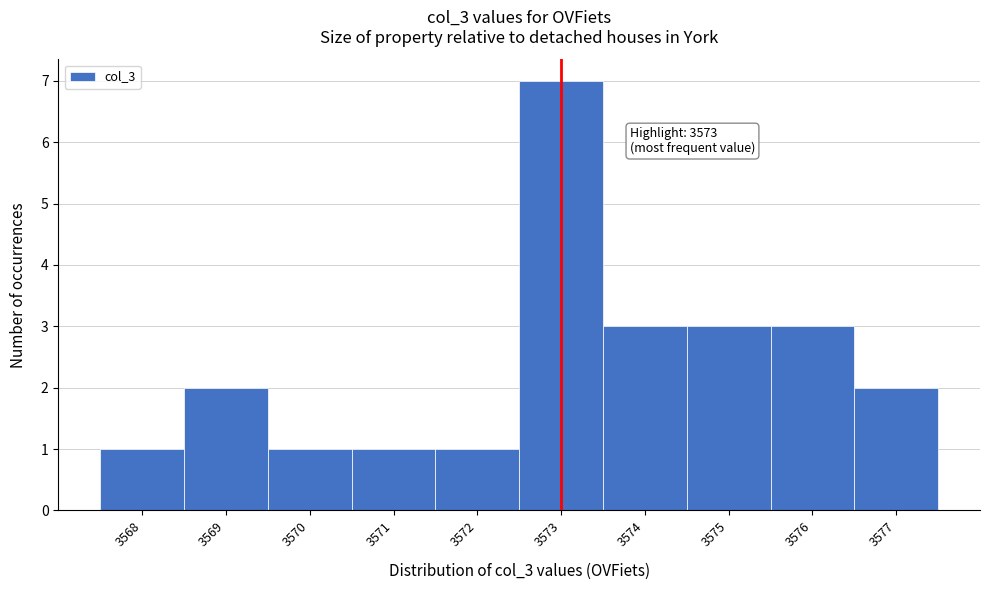

Over which range of the x-axis is the bar tallest?

3572.5 to 3573.5